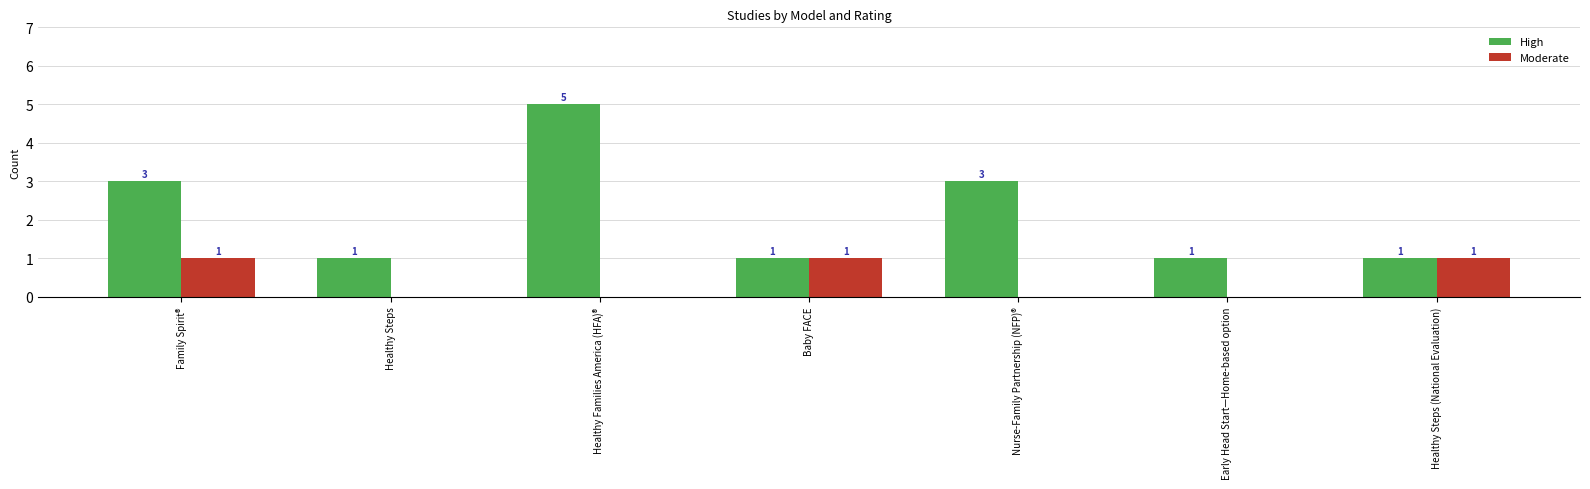

Which category has the highest value in the High series?

Healthy Families America (HFA)®